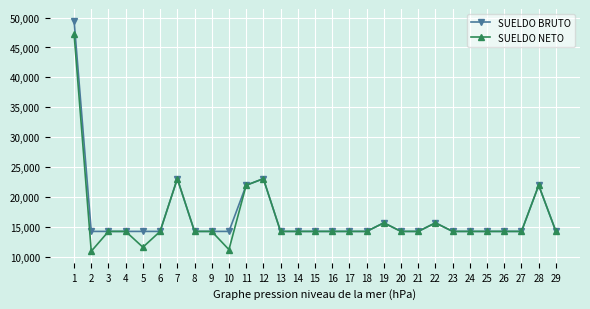

Does the chart have visible grid lines?

Yes